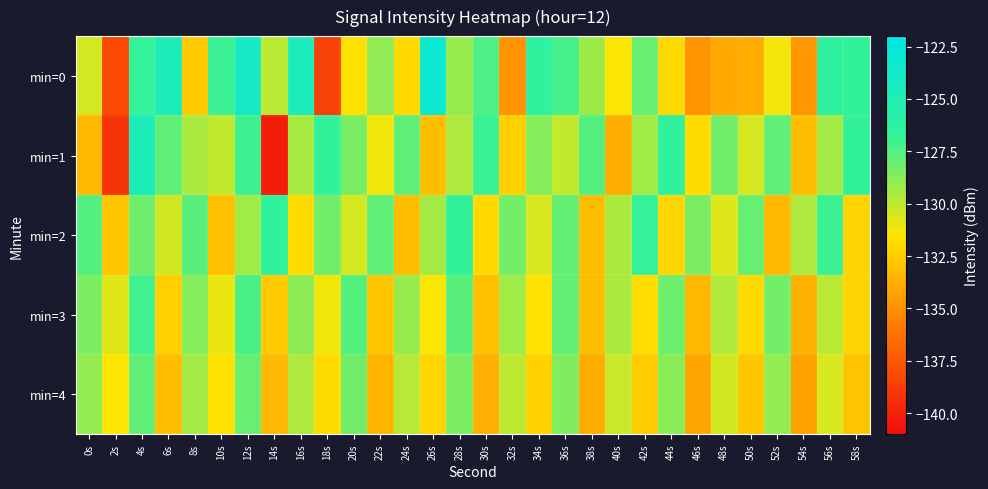

Reading left to right, list all the values displayed in this chart.

min=0: 0s=-130.5	2s=-138.1	4s=-126.8	6s=-124.8	8s=-132.7	10s=-126.9	12s=-124.0	14s=-129.9	16s=-124.7	18s=-138.5	20s=-131.7	22s=-128.9	24s=-132.0	26s=-123.3	28s=-129.1	30s=-127.4	32s=-134.9	34s=-126.4	36s=-127.2	38s=-129.2	40s=-131.4	42s=-128.0	44s=-132.0	46s=-134.8	48s=-134.0	50s=-133.7	52s=-131.2	54s=-134.7	56s=-126.4	58s=-126.7
min=1: 0s=-133.3	2s=-139.1	4s=-124.7	6s=-127.8	8s=-129.5	10s=-130.0	12s=-127.0	14s=-140.2	16s=-129.4	18s=-126.7	20s=-128.4	22s=-131.2	24s=-127.8	26s=-133.1	28s=-129.6	30s=-126.9	32s=-132.4	34s=-128.7	36s=-130.1	38s=-127.5	40s=-133.8	42s=-129.3	44s=-126.6	46s=-131.9	48s=-128.2	50s=-130.5	52s=-127.8	54s=-133.1	56s=-129.4	58s=-126.7
min=2: 0s=-127.5	2s=-132.8	4s=-128.1	6s=-130.4	8s=-127.7	10s=-133.0	12s=-129.3	14s=-126.6	16s=-131.9	18s=-128.2	20s=-130.5	22s=-127.8	24s=-133.1	26s=-129.4	28s=-126.7	30s=-132.0	32s=-128.3	34s=-130.6	36s=-127.9	38s=-133.2	40s=-129.5	42s=-126.8	44s=-132.1	46s=-128.4	48s=-130.7	50s=-128.0	52s=-133.3	54s=-129.6	56s=-126.9	58s=-132.2
min=3: 0s=-128.5	2s=-130.8	4s=-127.1	6s=-132.4	8s=-128.7	10s=-131.0	12s=-127.3	14s=-132.6	16s=-128.9	18s=-131.2	20s=-127.5	22s=-132.8	24s=-129.1	26s=-131.4	28s=-127.7	30s=-133.0	32s=-129.3	34s=-131.6	36s=-127.9	38s=-133.2	40s=-129.5	42s=-131.8	44s=-128.1	46s=-133.4	48s=-129.7	50s=-132.0	52s=-128.3	54s=-133.6	56s=-129.9	58s=-132.2
min=4: 0s=-129.0	2s=-131.5	4s=-127.8	6s=-133.1	8s=-129.4	10s=-131.7	12s=-128.0	14s=-133.3	16s=-129.6	18s=-131.9	20s=-128.2	22s=-133.5	24s=-129.8	26s=-132.1	28s=-128.4	30s=-133.7	32s=-130.0	34s=-132.3	36s=-128.6	38s=-133.9	40s=-130.2	42s=-132.5	44s=-128.8	46s=-134.1	48s=-130.4	50s=-132.7	52s=-129.0	54s=-134.3	56s=-130.6	58s=-132.9